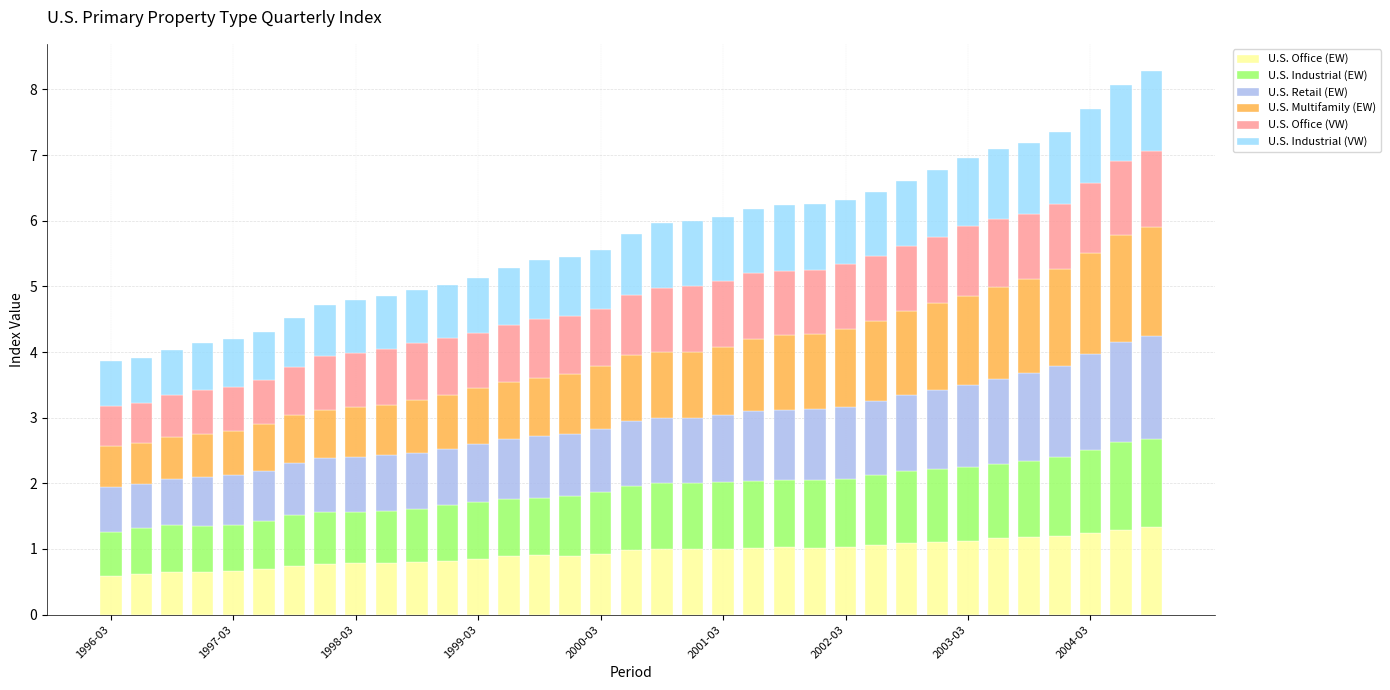

Does the chart contain any negative values?

No